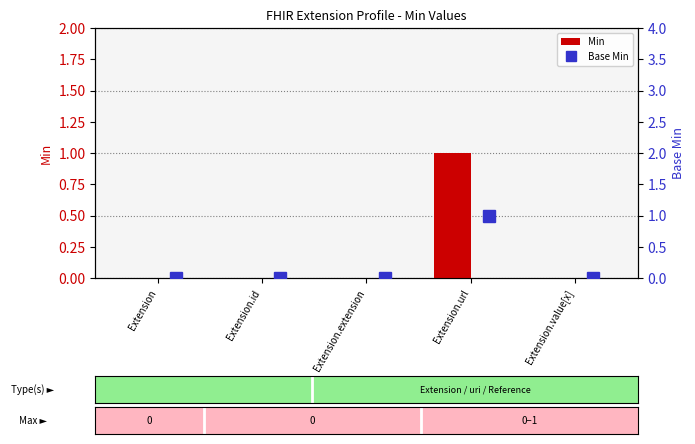

What are all the series names shown in the legend?

Min, Base Min